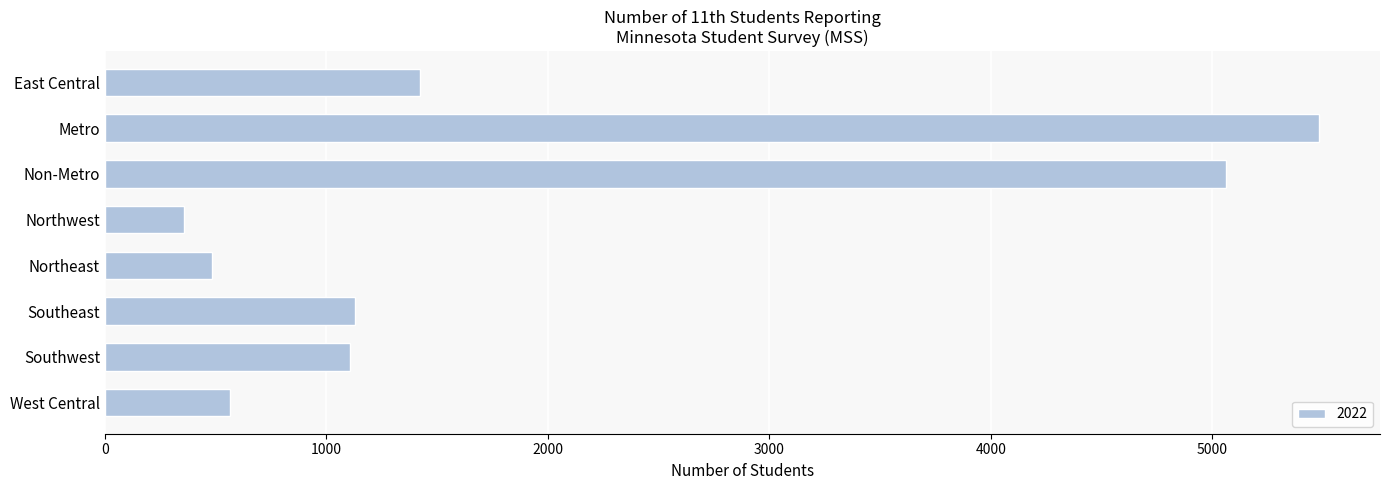

Which has a higher value, Northeast or Metro?

Metro